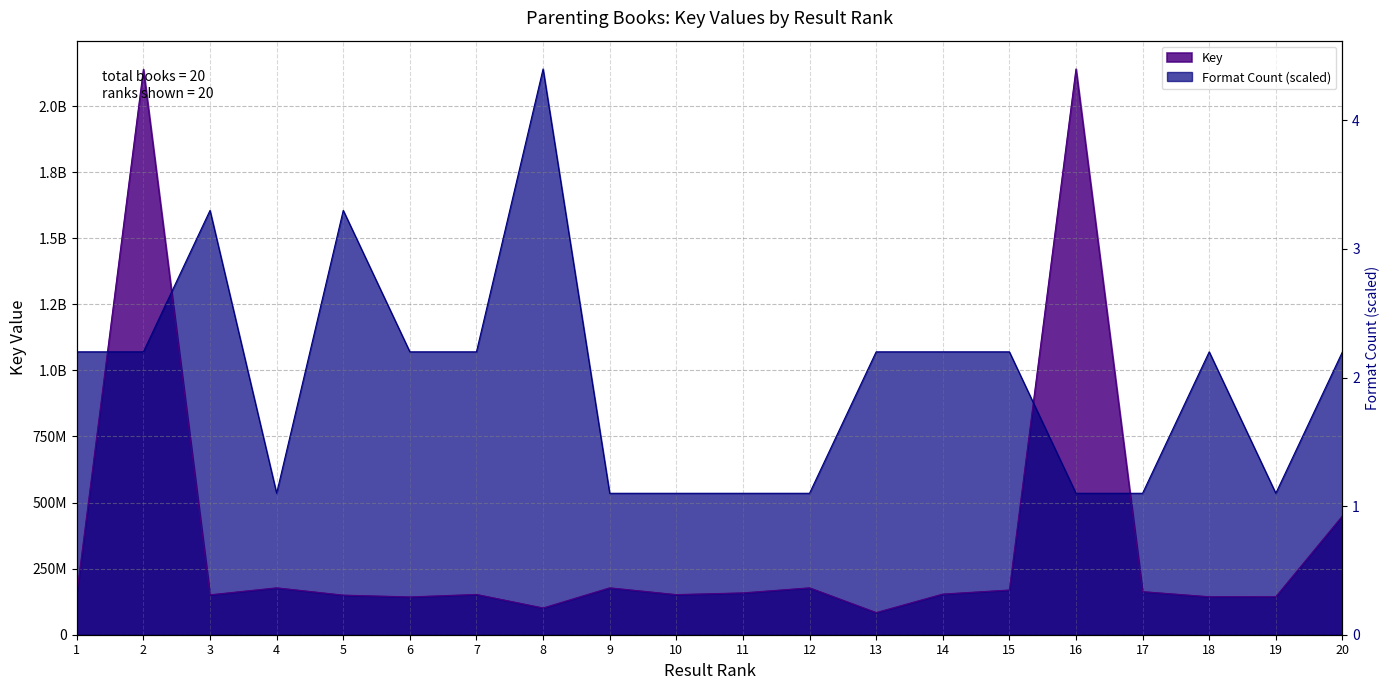

Does the chart have visible grid lines?

Yes